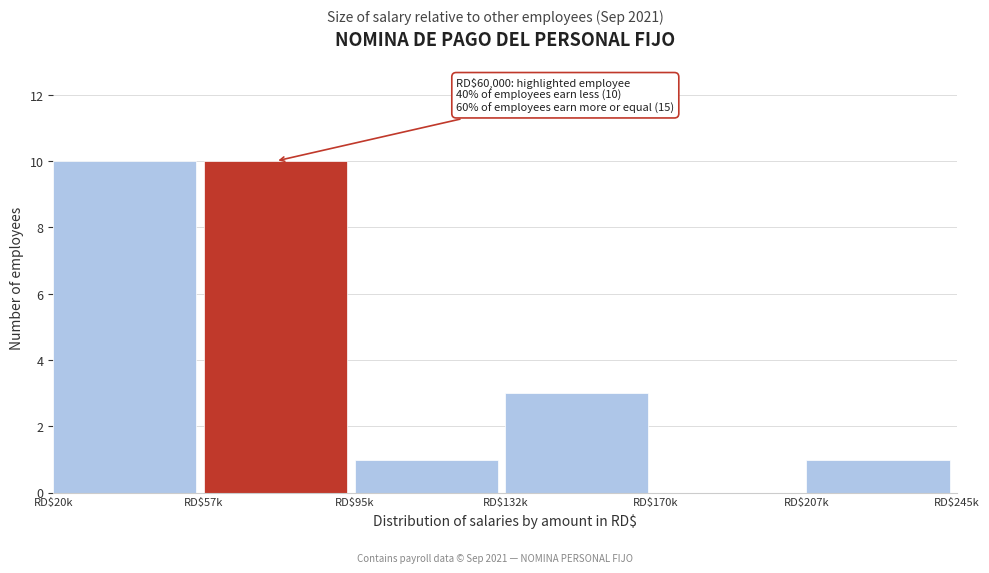

What is the greatest value displayed?

10